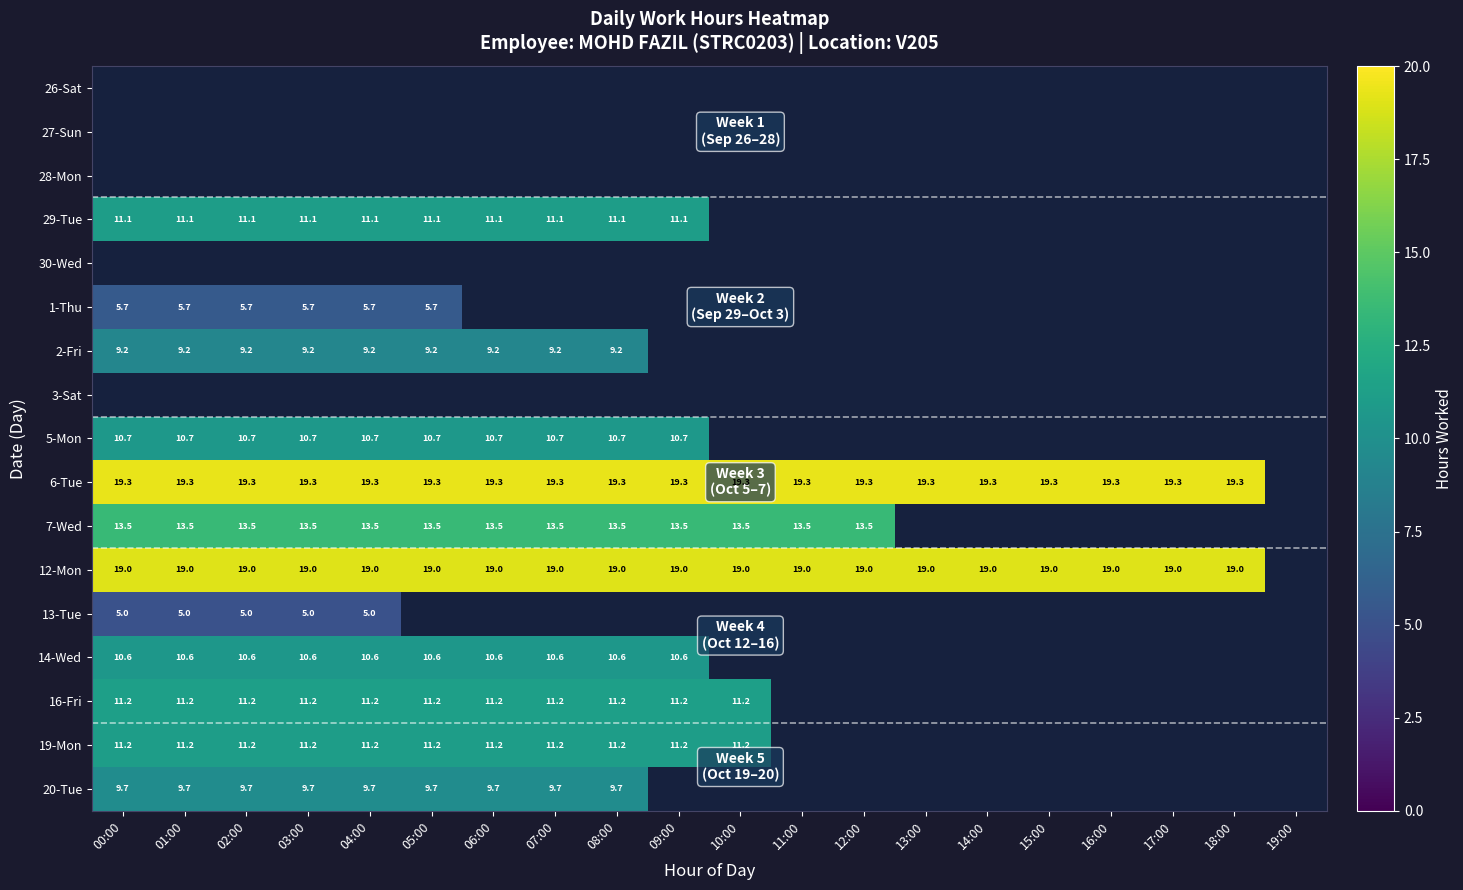

The value of 6-Tue at 08:00 is 30.4. True or false?

False